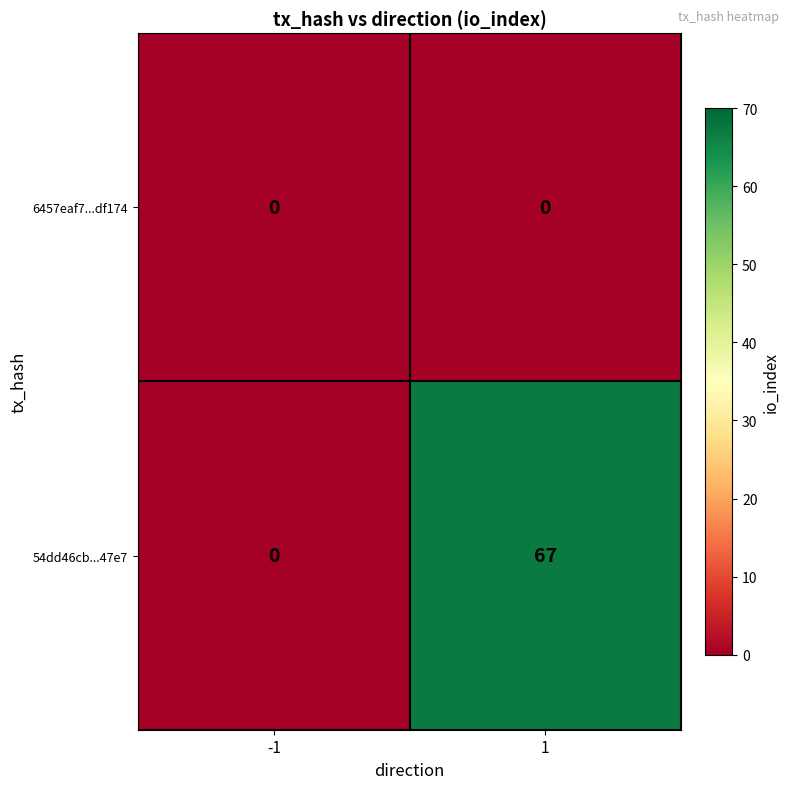

Rank the series at 1 from lowest to highest value.

6457eaf7...df174, 54dd46cb...47e7